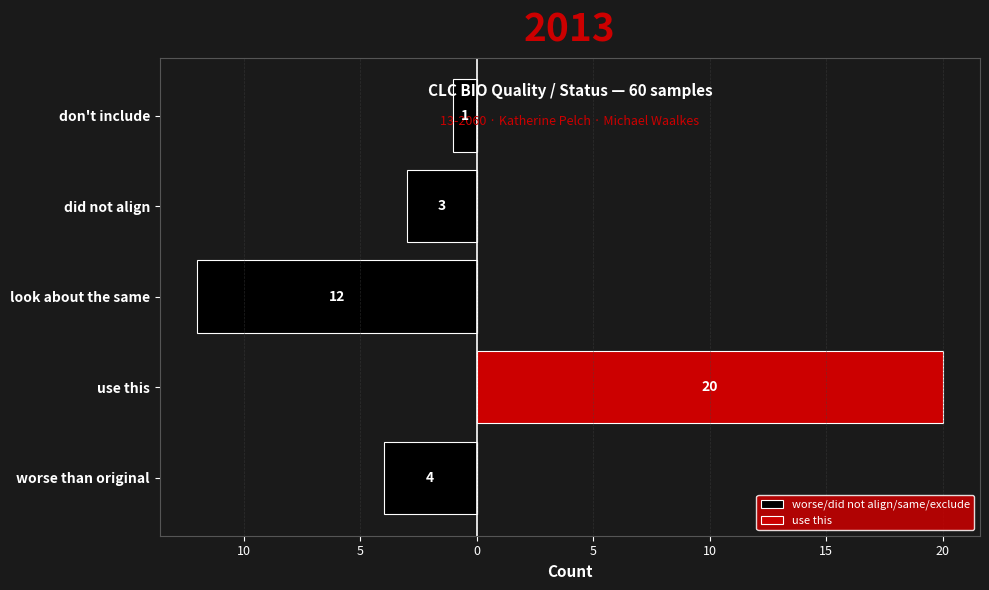

How many groups of bars are there?

5